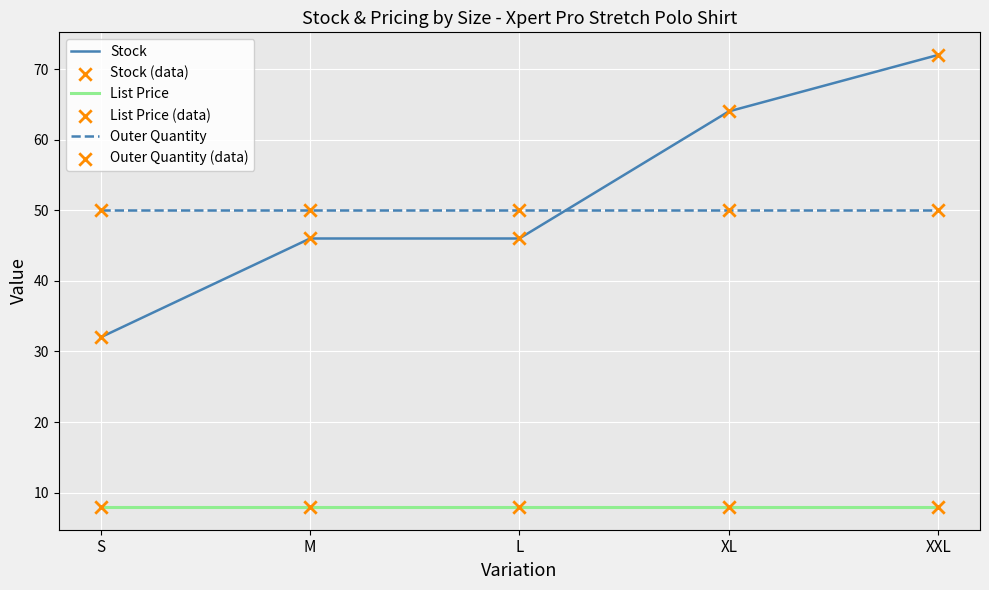

At how many categories does at least one series exceed 26?

5